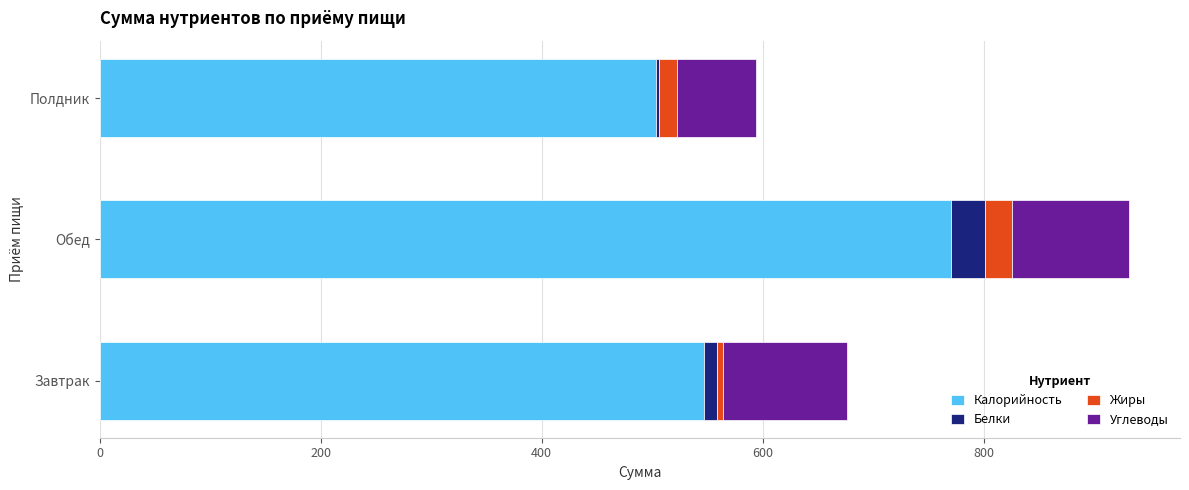

The Калорийность series shows 690.2 at Полдник. True or false?

False